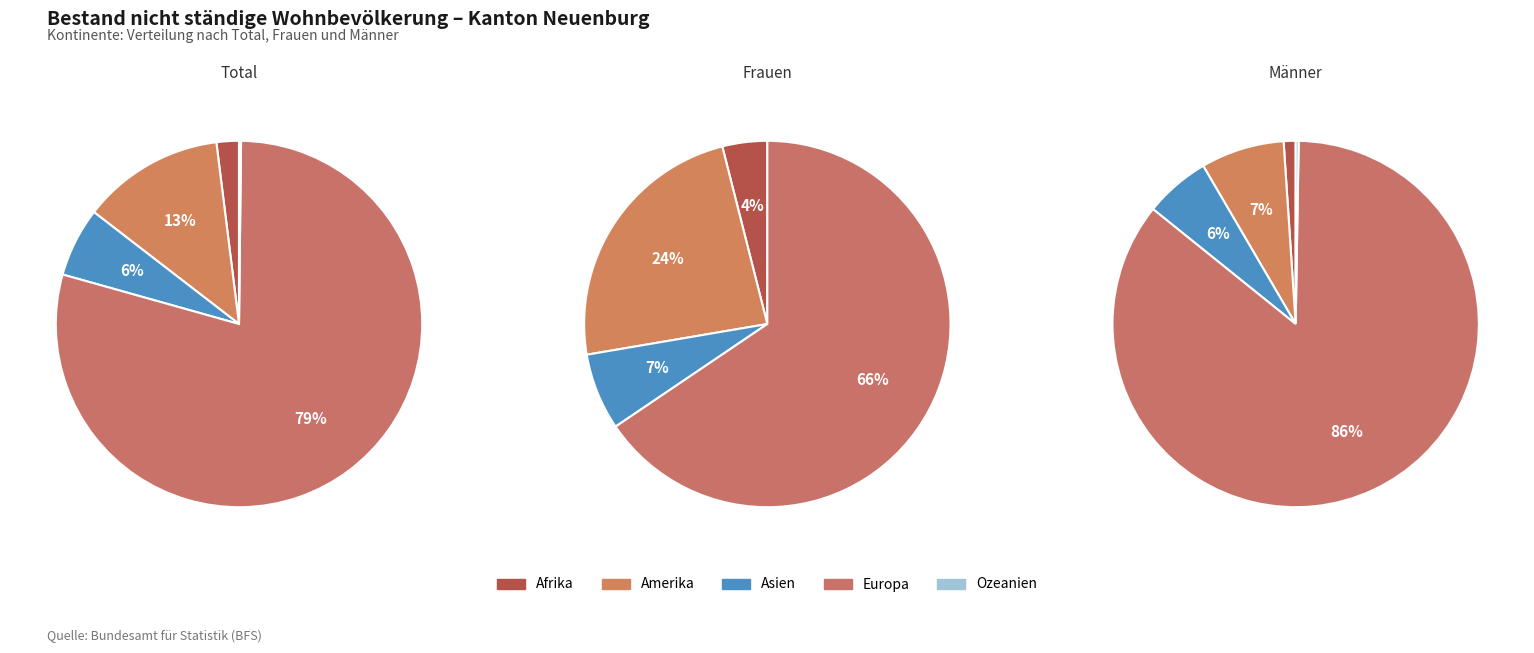

Is the sum of Asien and Amerika greater than half?

No